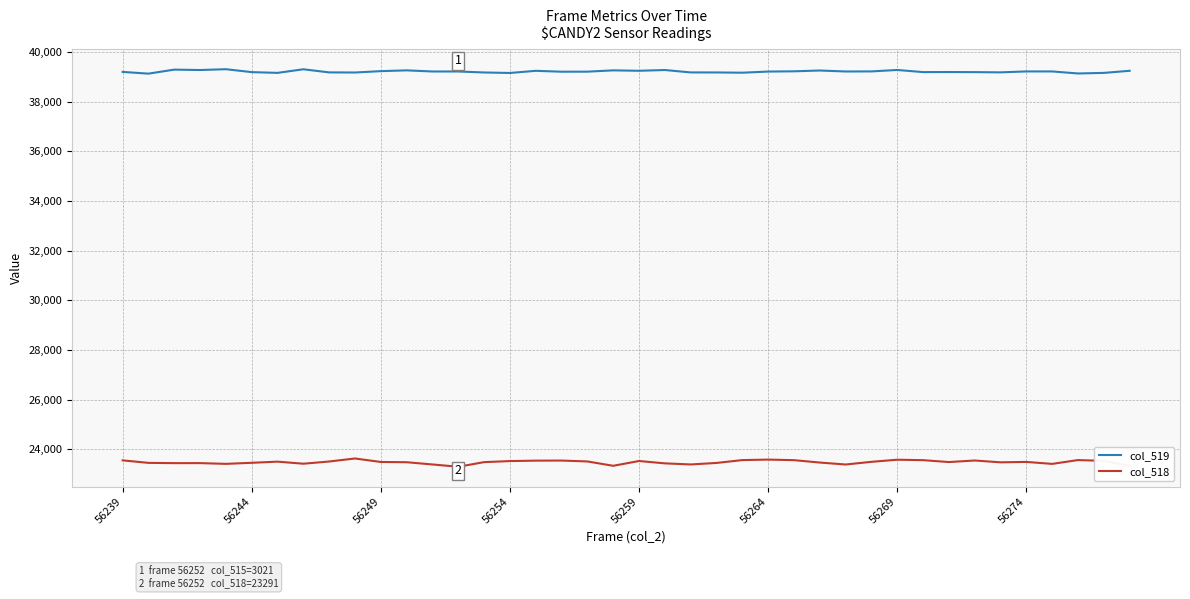

Which series has the largest total across all categories?

col_519